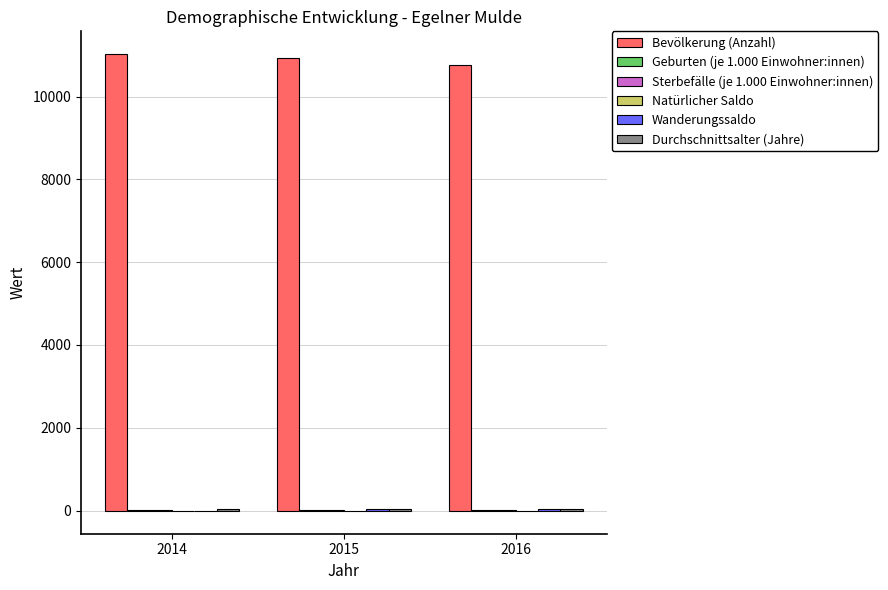

What is the highest value of the Bevölkerung (Anzahl) series?

11024.0